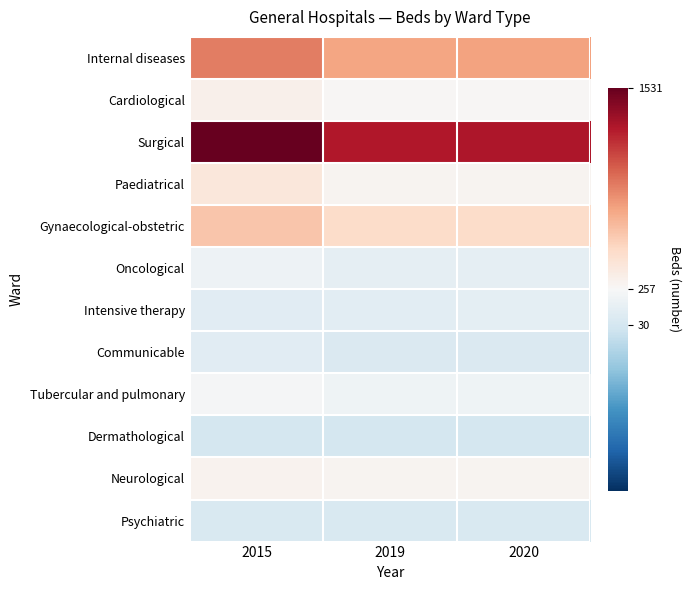

Rank the series by their maximum value, from highest to lowest.

Surgical, Internal diseases, Gynaecological-obstetric, Paediatrical, Cardiological, Neurological, Tubercular and pulmonary, Oncological, Intensive therapy, Communicable, Psychiatric, Dermathological